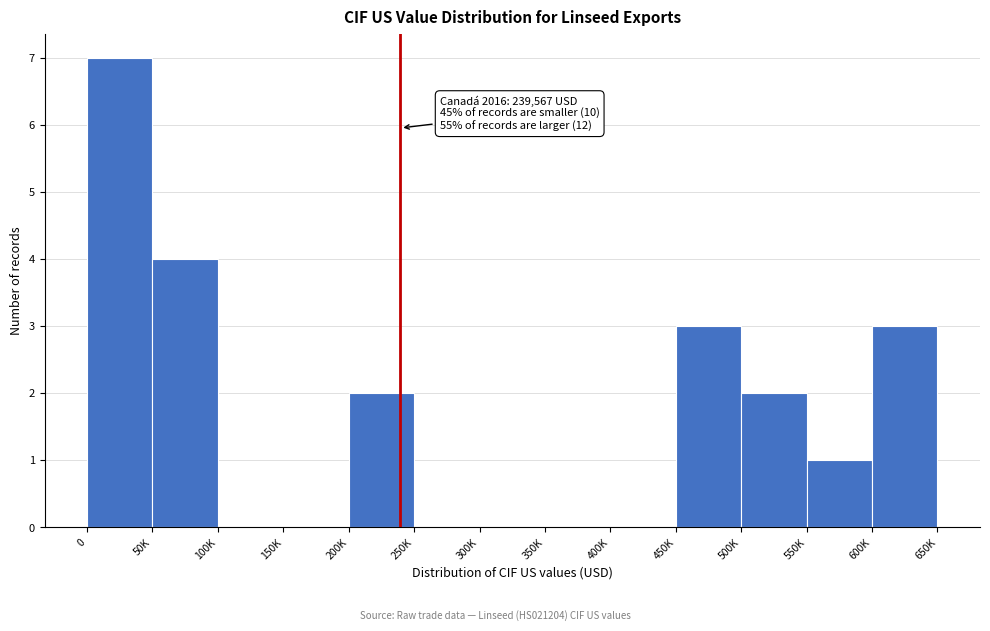

Reading right to left, list all the values displayed in this chart.

600K=3	550K=1	500K=2	450K=3	400K=0	350K=0	300K=0	250K=0	200K=2	150K=0	100K=0	50K=4	0=7